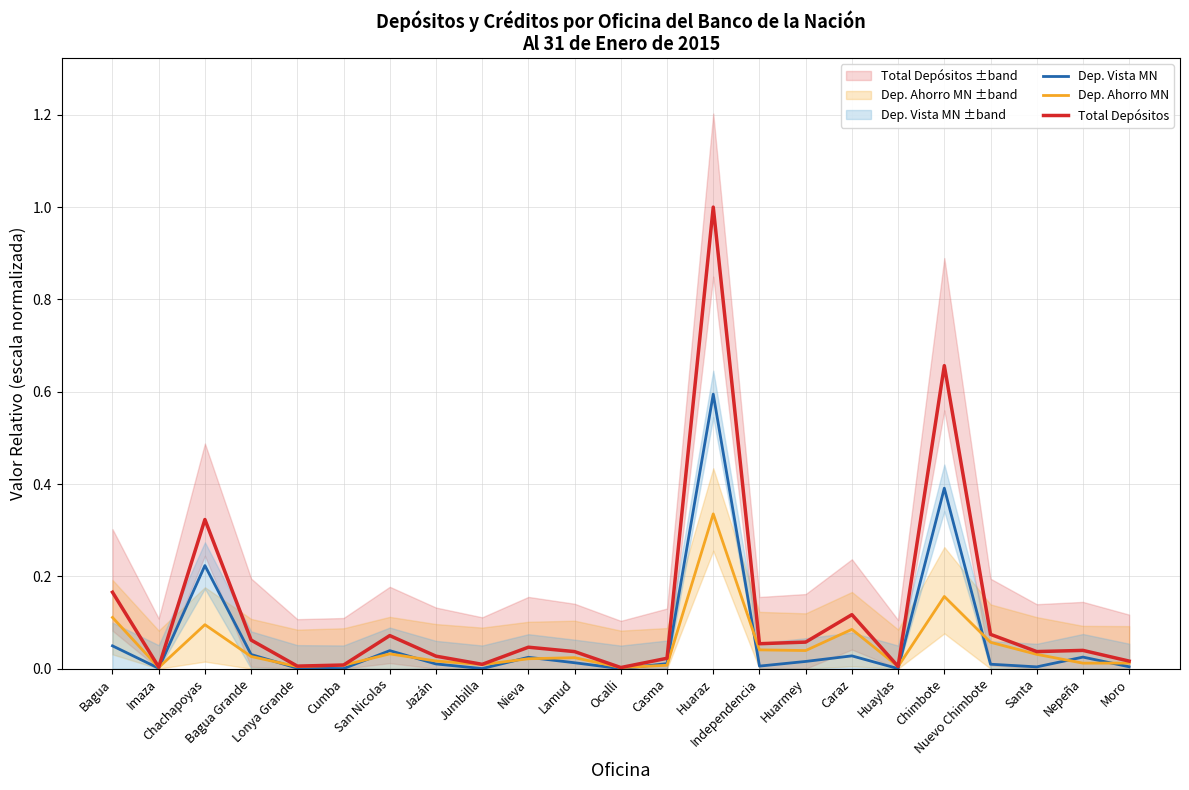

Is it true that Dep. Vista MN equals 0.0 at Lamud?

False